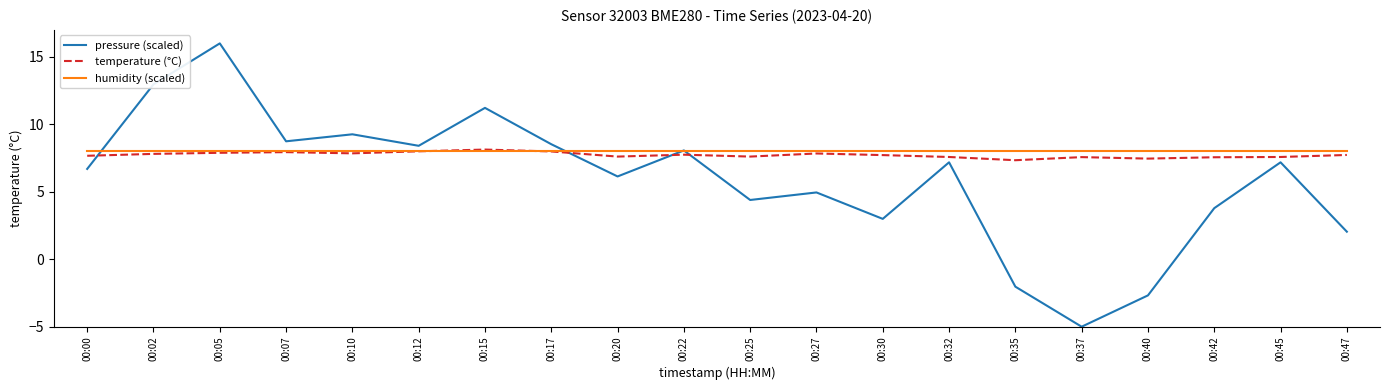

At which label is pressure (scaled) closest to 5?

00:27